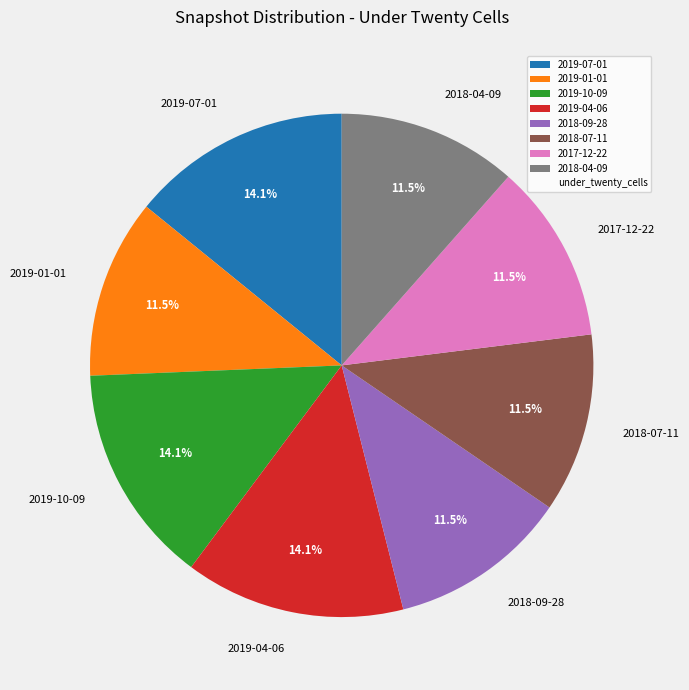

Is there a majority slice in this chart?

No